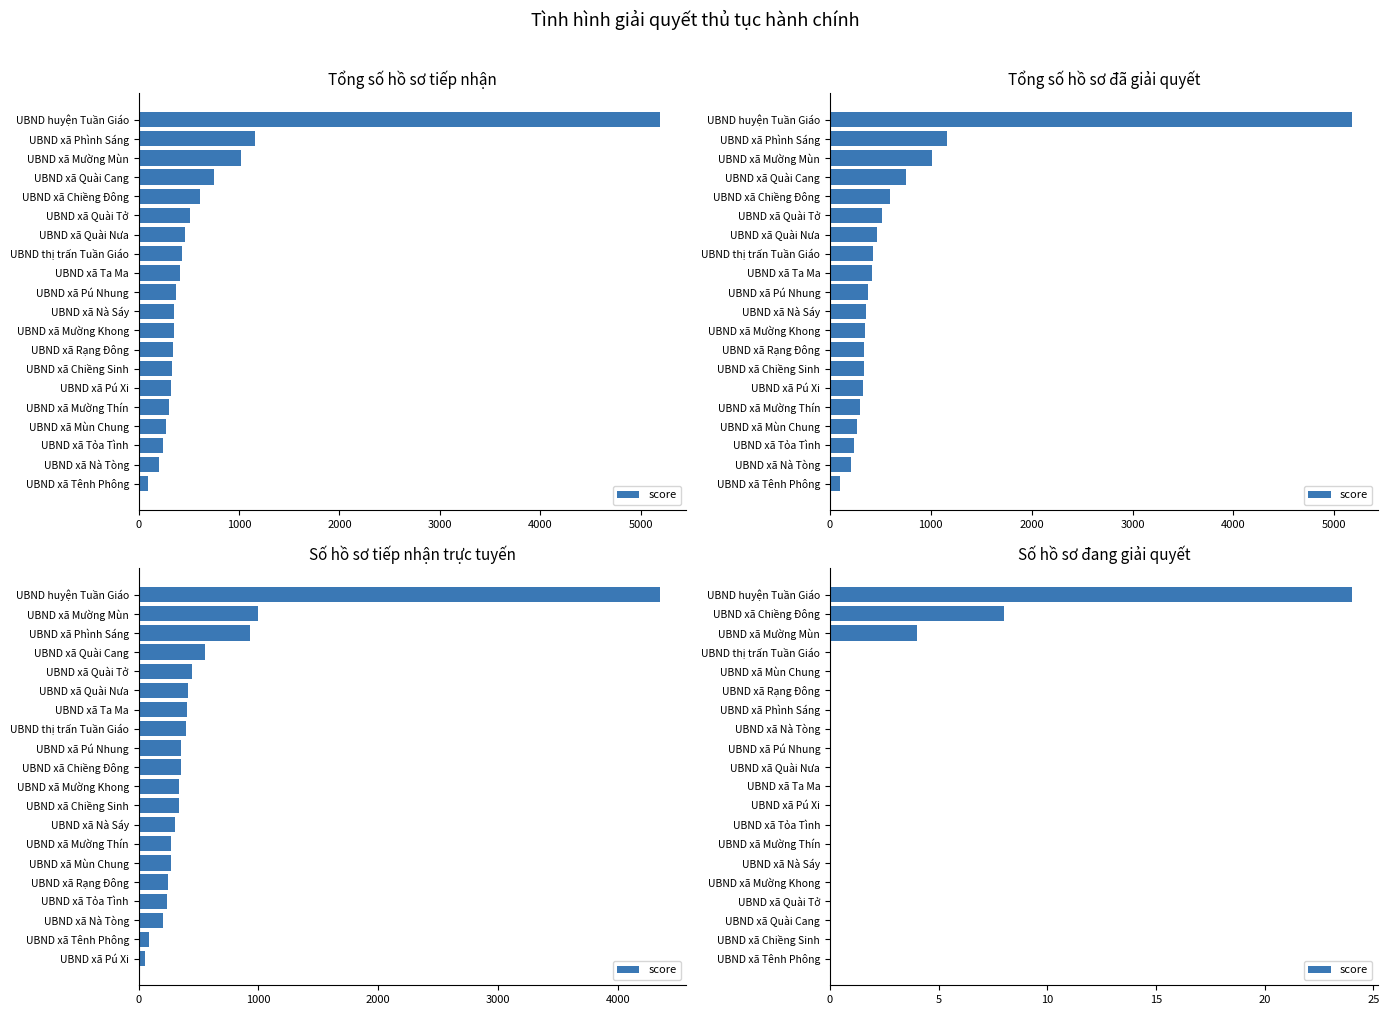

Reading right to left, what are all the values shown in this chart?

24	8	4	0	0	0	0	0	0	0	0	0	0	0	0	0	0	0	0	0